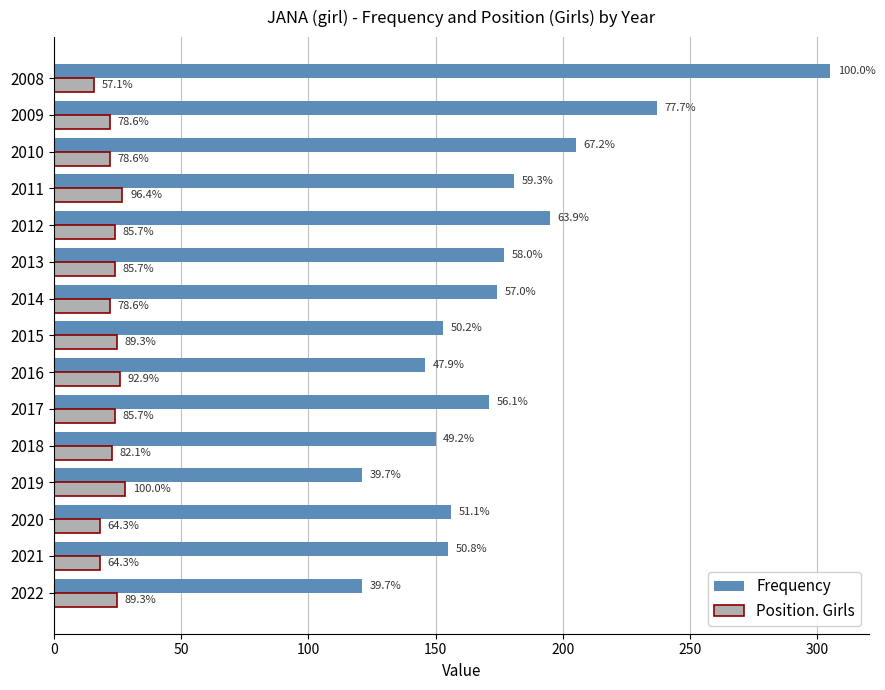

What is the sum of all Frequency values?

2647